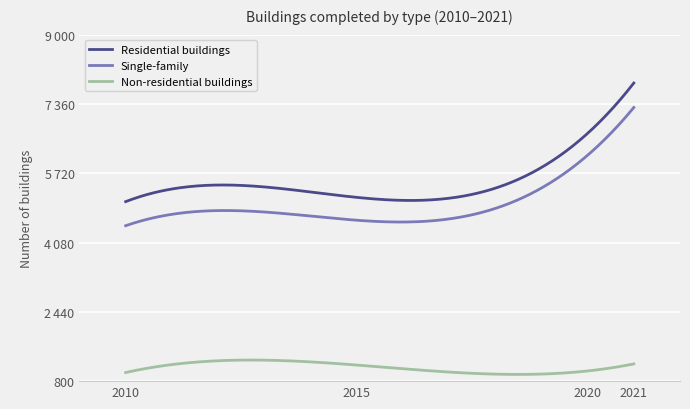

Reading right to left, transcribe all the data shown in this chart.

Residential buildings: 7855	6664	5149	5048
Single-family: 7276	6146	4608	4478
Non-residential buildings: 1208	1041	1181	1004